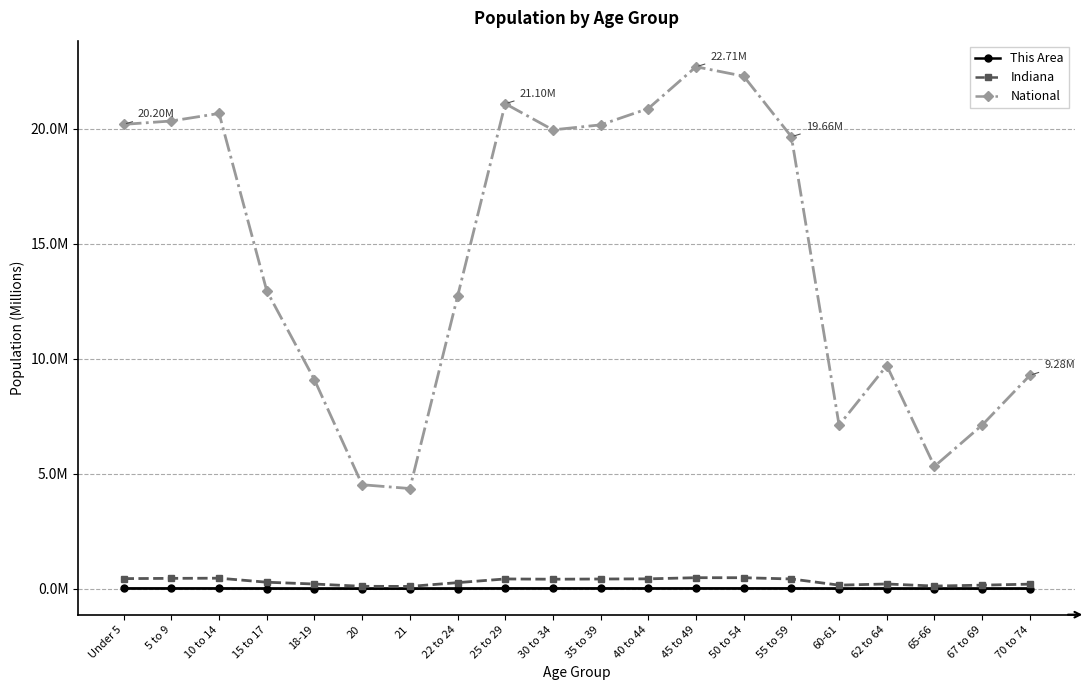

Is this an area chart (filled region under the line)?

No